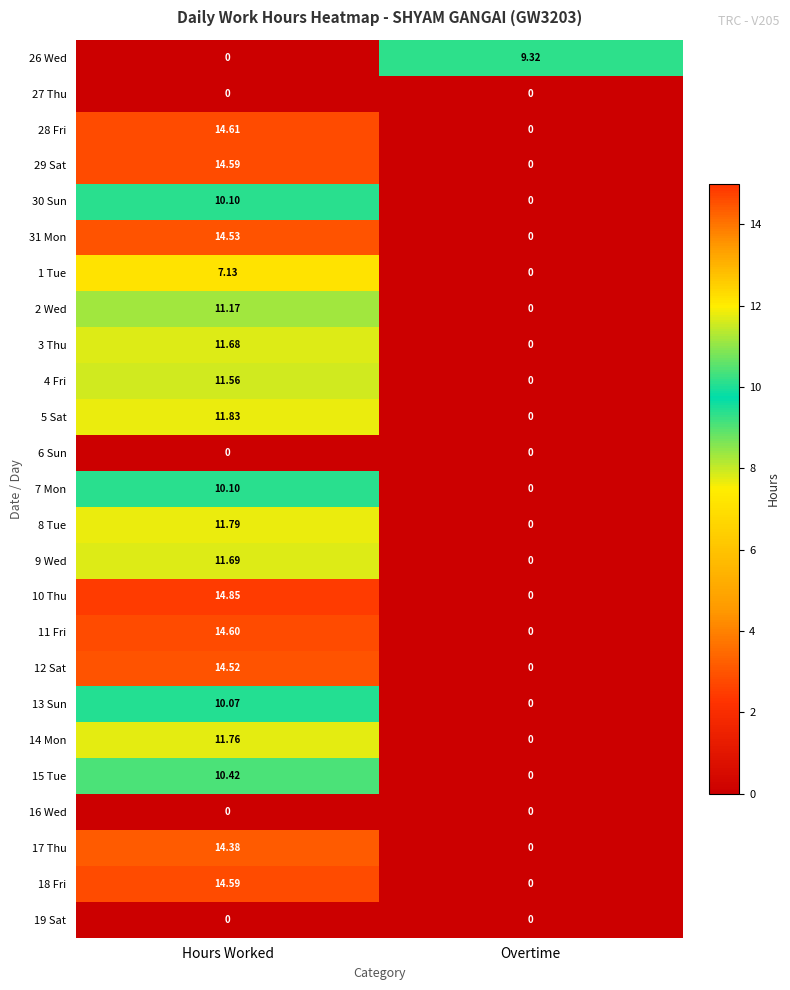

Which series has the widest spread of values?

10 Thu